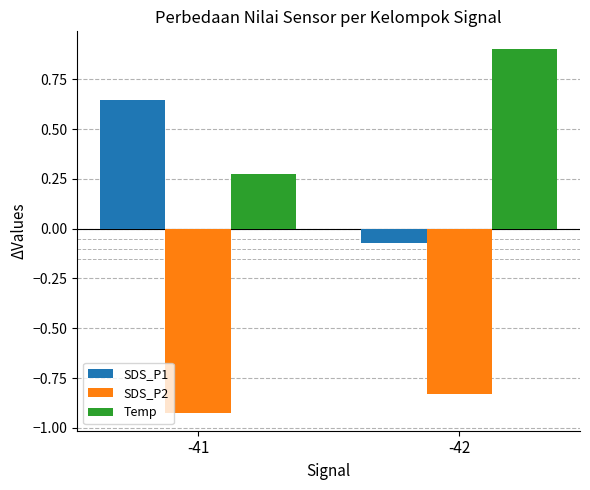

Is it true that SDS_P1 equals 0.2 at -41?

False